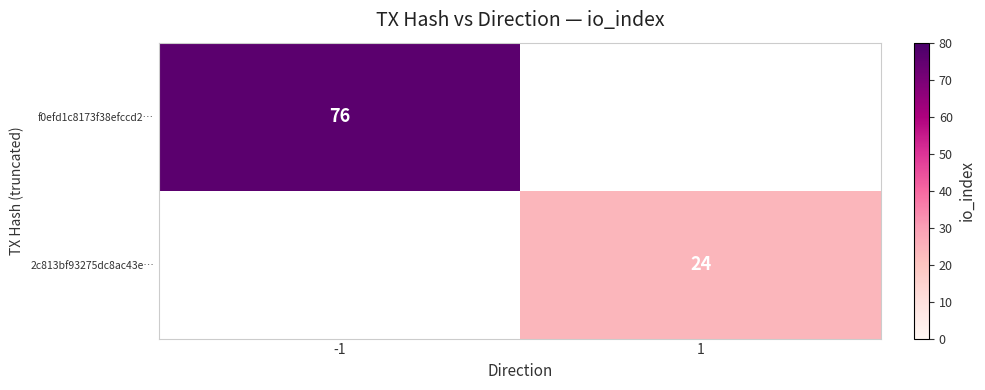

Is the value of 2c813bf93275dc8ac43e… at 1 greater than the value of f0efd1c8173f38efccd2… at -1?

No